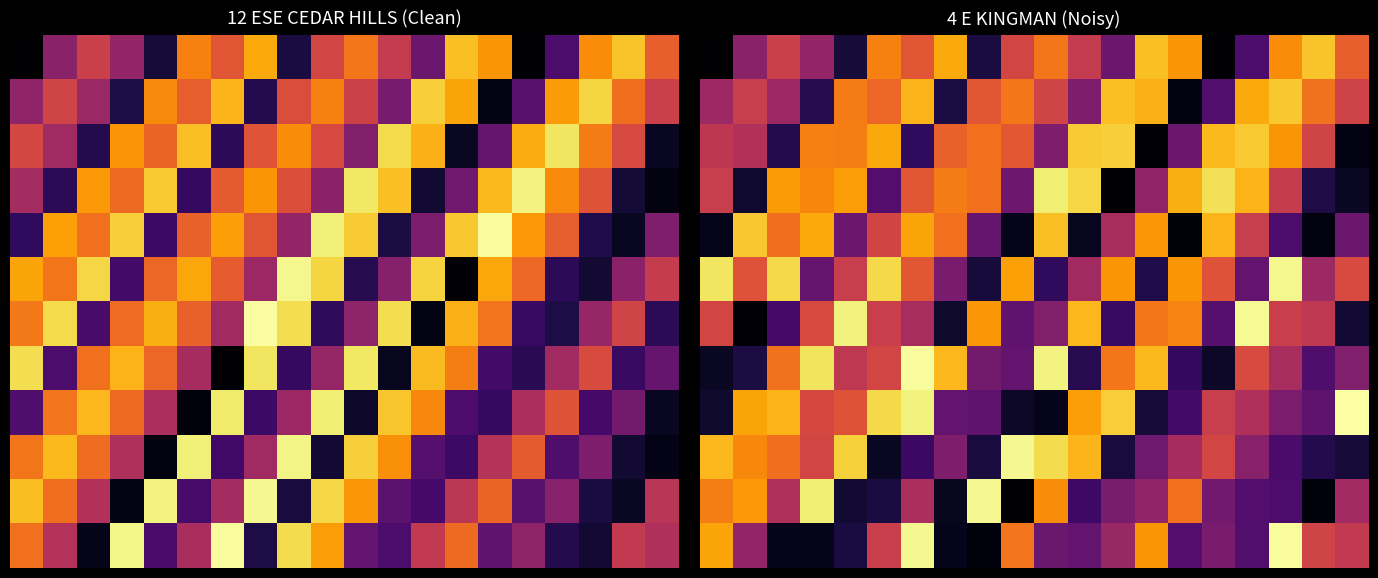

What is the maximum value shown in the chart?

1.0